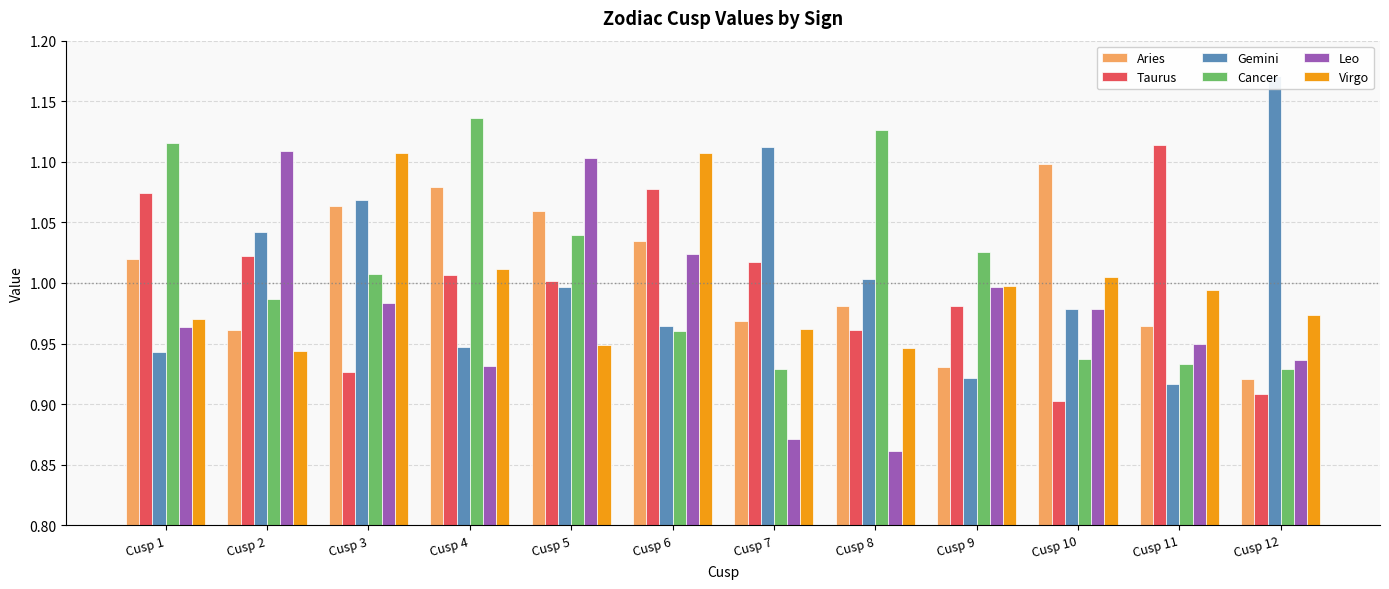

What is the spread (max minus min) of values at Cusp 7?

0.2